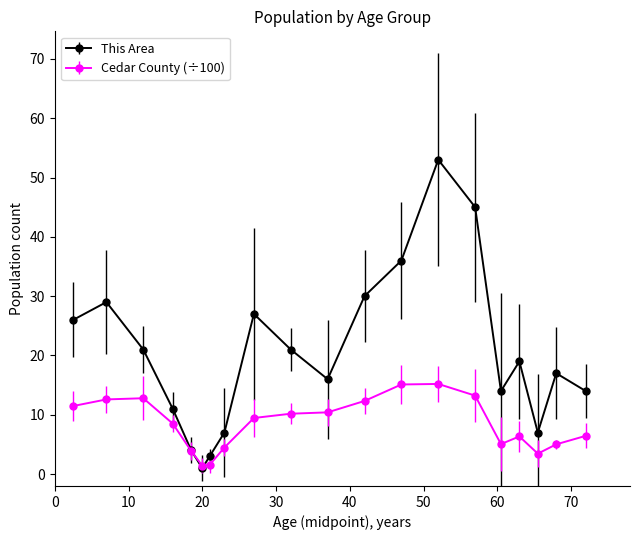

At how many categories does at least one series exceed 33?

3